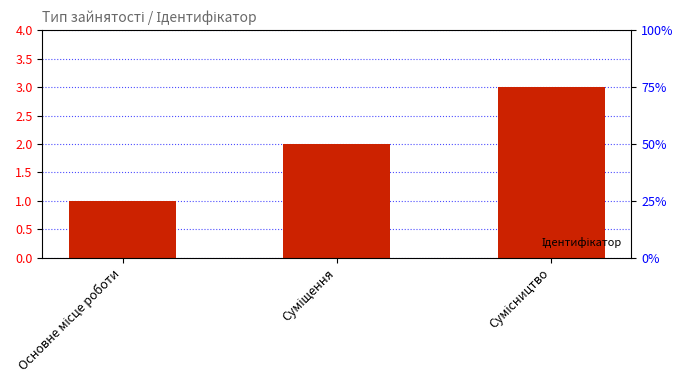

How many data points are above 2?

1